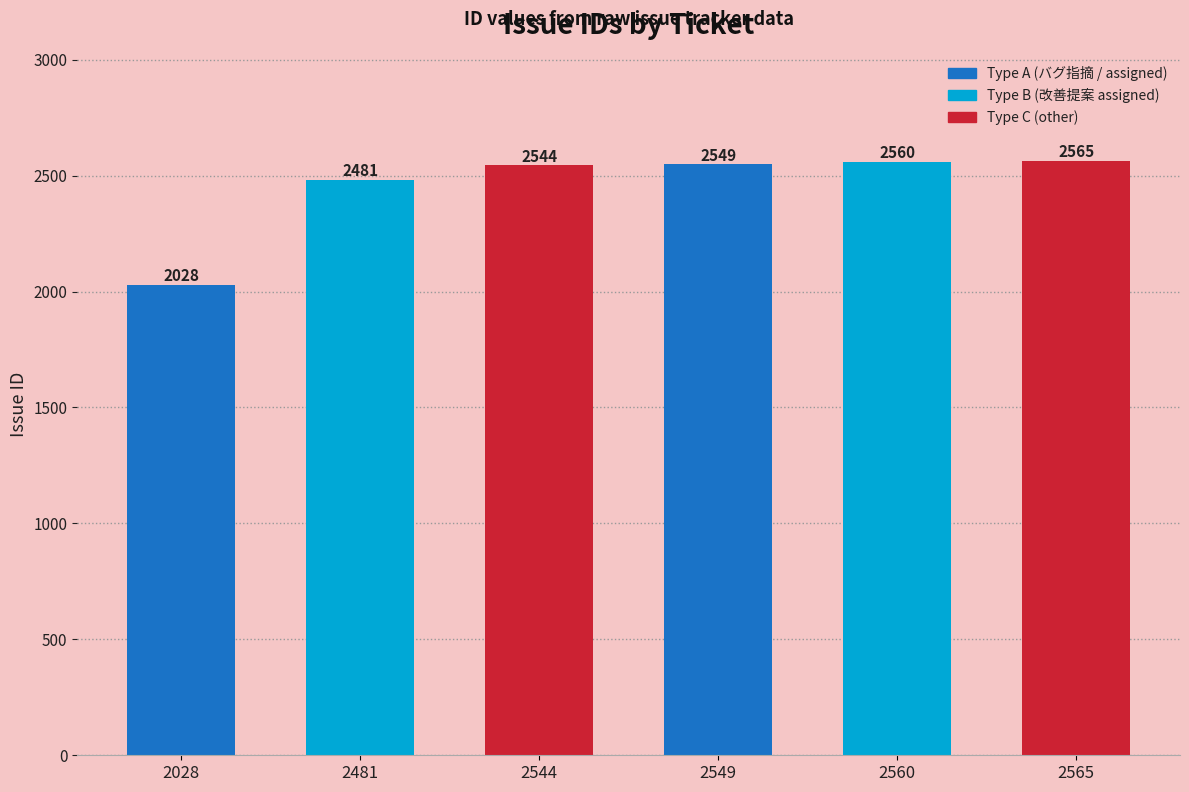

List the labels in order of value, largest first.

2565, 2560, 2549, 2544, 2481, 2028